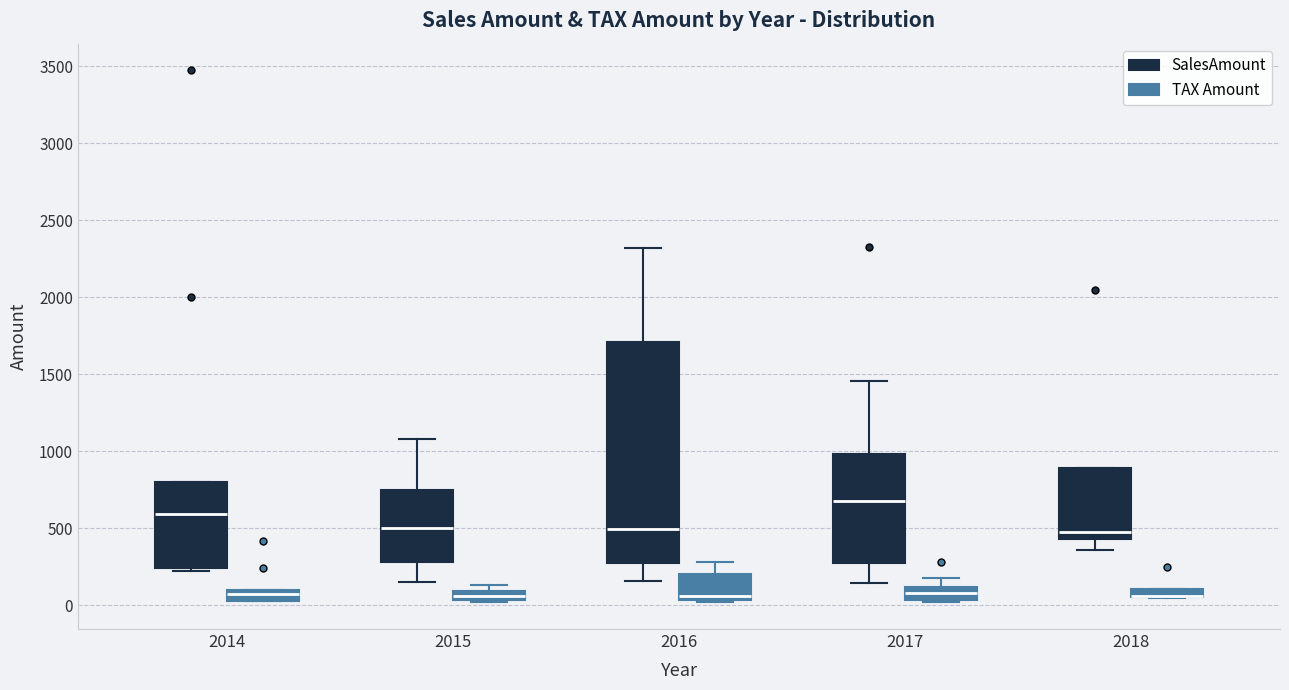

Where does the upper whisker of the box for 2017 (SalesAmount) end on the y-axis? The values are not printed on the chart, so give them approximately, as read against the axis.

1450